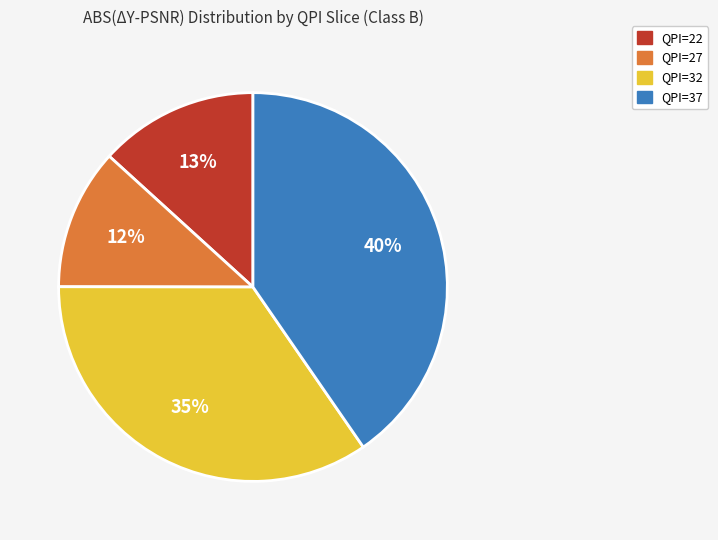

Between QPI=27 and QPI=32, which is larger?

QPI=32